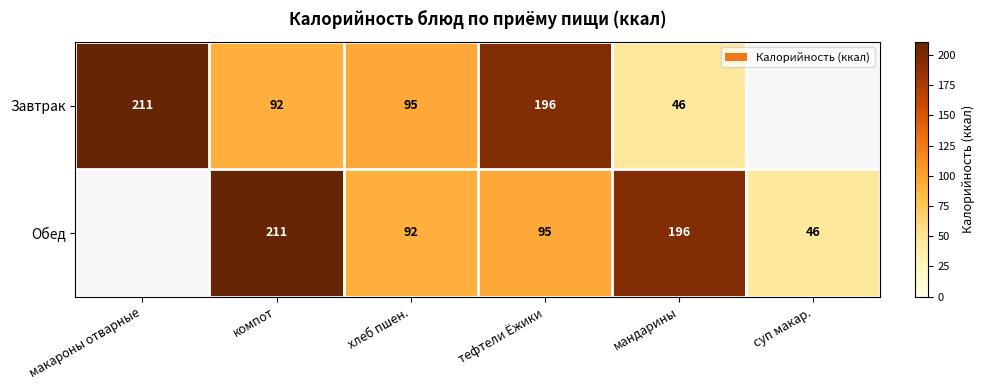

What is the difference between the highest and lowest values at мандарины?

150